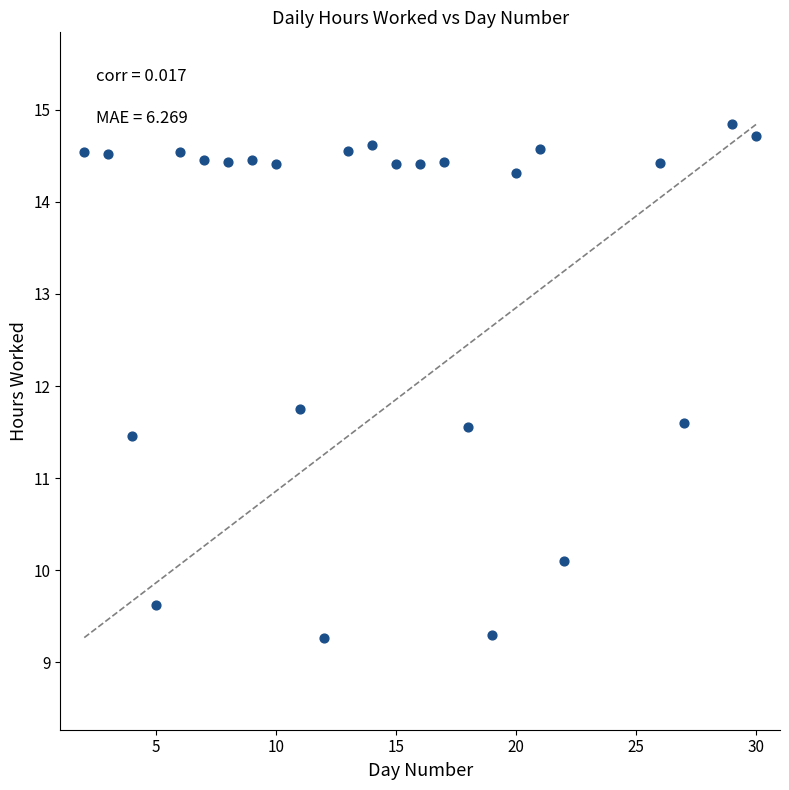

What Y value in the scatter plot is closest to 12?

11.8